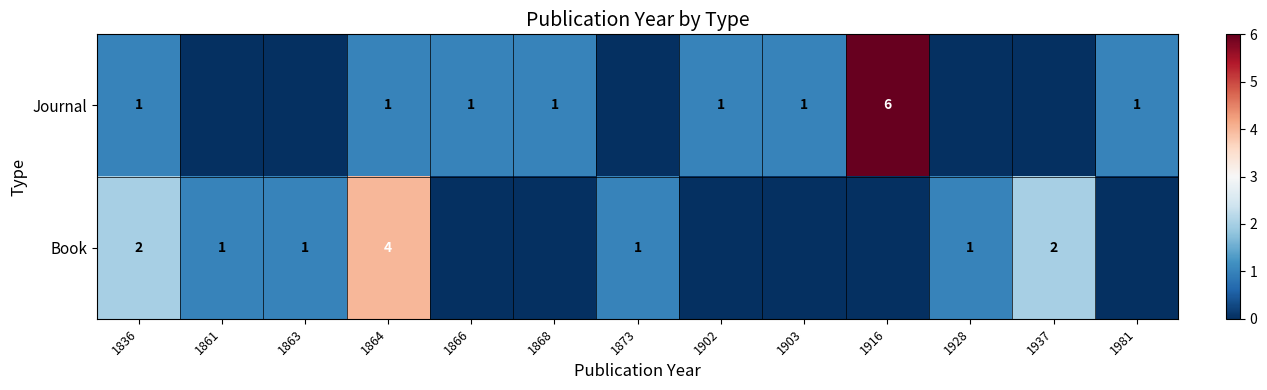

What is the difference between the highest and lowest values at 1864?

3